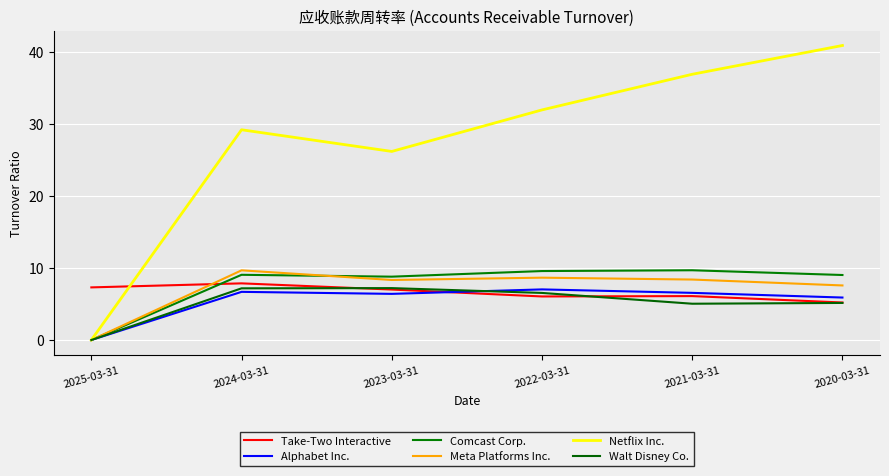

List the labels in order of Walt Disney Co. value, largest first.

2023-03-31, 2024-03-31, 2022-03-31, 2020-03-31, 2021-03-31, 2025-03-31